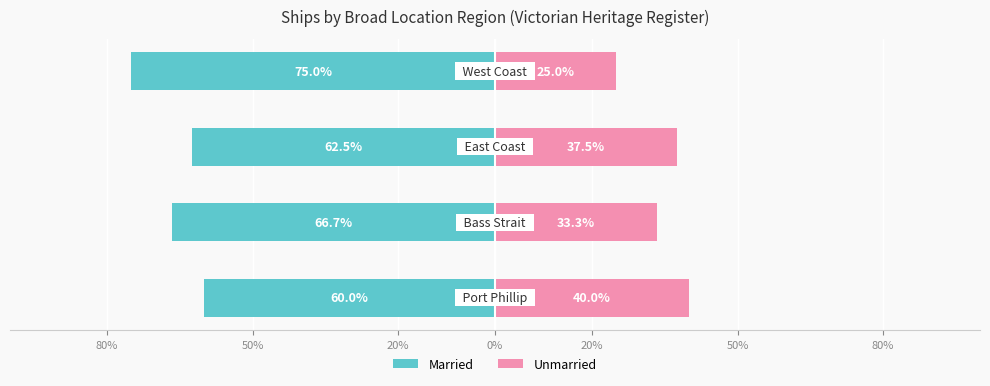

What is the value of the Married bar at the 3rd from the left?

-62.5